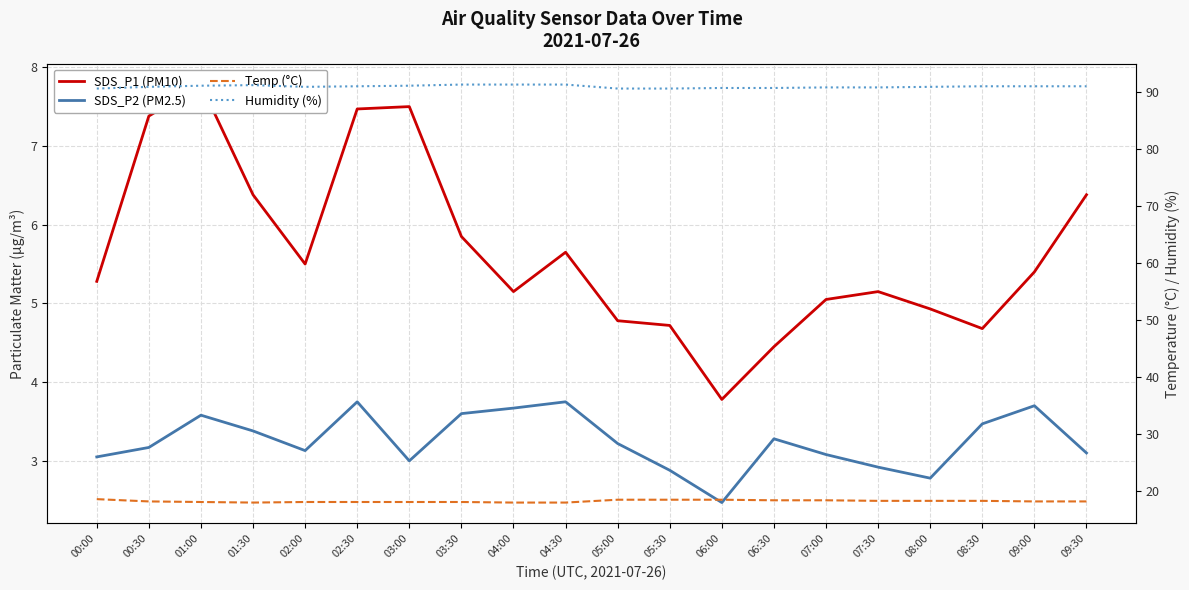

Reading left to right, transcribe all the data shown in this chart.

SDS_P1 (PM10): 00:00=5.3	00:30=7.4	01:00=7.8	01:30=6.4	02:00=5.5	02:30=7.5	03:00=7.5	03:30=5.8	04:00=5.2	04:30=5.7	05:00=4.8	05:30=4.7	06:00=3.8	06:30=4.5	07:00=5.0	07:30=5.2	08:00=4.9	08:30=4.7	09:00=5.4	09:30=6.4
SDS_P2 (PM2.5): 00:00=3.0	00:30=3.2	01:00=3.6	01:30=3.4	02:00=3.1	02:30=3.8	03:00=3.0	03:30=3.6	04:00=3.7	04:30=3.8	05:00=3.2	05:30=2.9	06:00=2.5	06:30=3.3	07:00=3.1	07:30=2.9	08:00=2.8	08:30=3.5	09:00=3.7	09:30=3.1
Temp (°C): 00:00=18.5	00:30=18.1	01:00=18.0	01:30=17.9	02:00=18.0	02:30=18.0	03:00=18.0	03:30=18.0	04:00=17.9	04:30=17.9	05:00=18.4	05:30=18.4	06:00=18.4	06:30=18.3	07:00=18.3	07:30=18.2	08:00=18.2	08:30=18.2	09:00=18.1	09:30=18.1
Humidity (%): 00:00=90.6	00:30=90.9	01:00=91.1	01:30=91.2	02:00=90.9	02:30=91.0	03:00=91.1	03:30=91.3	04:00=91.3	04:30=91.3	05:00=90.6	05:30=90.6	06:00=90.7	06:30=90.7	07:00=90.8	07:30=90.8	08:00=90.9	08:30=91.0	09:00=91.0	09:30=91.0